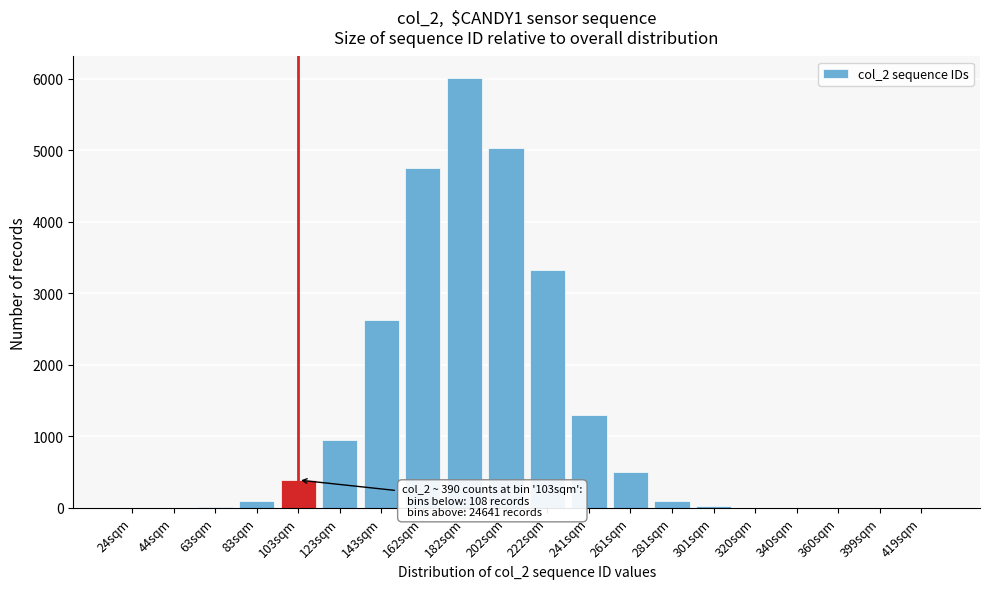

Which label corresponds to the largest value in the chart?

182sqm